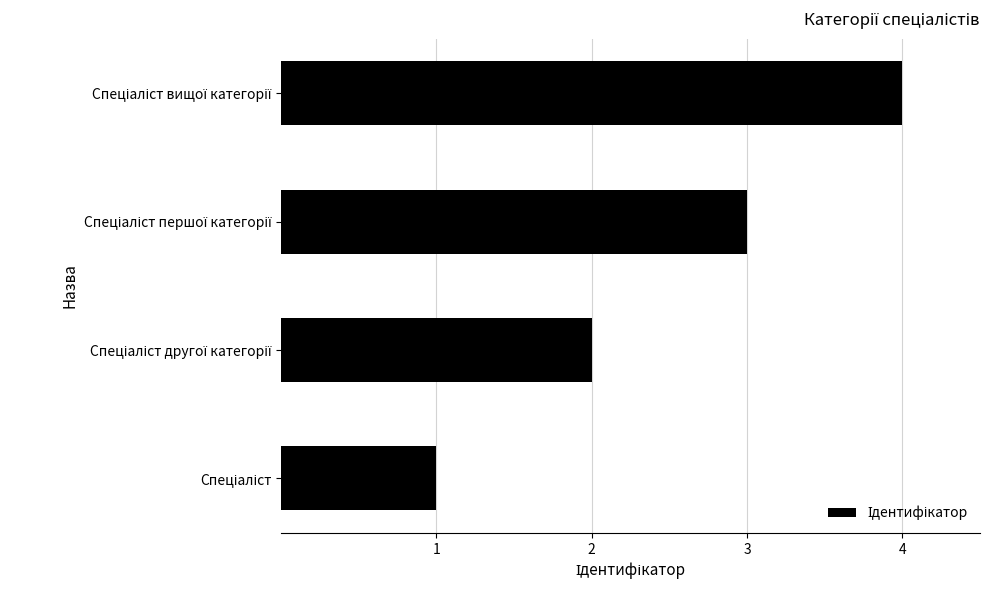

What is the difference between the maximum and minimum values?

3